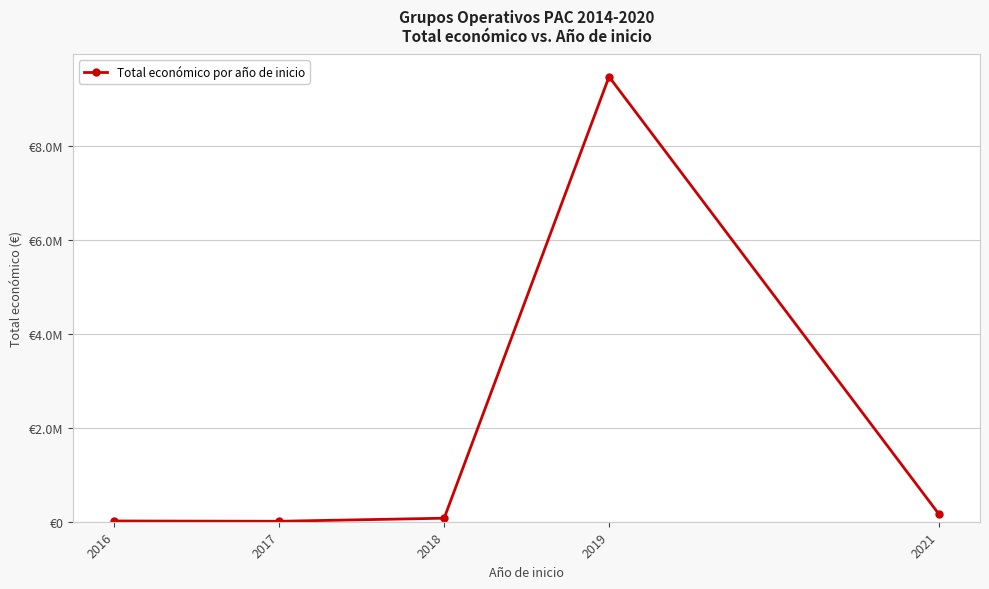

The chart shows a value of 3375088 at 2019. True or false?

False